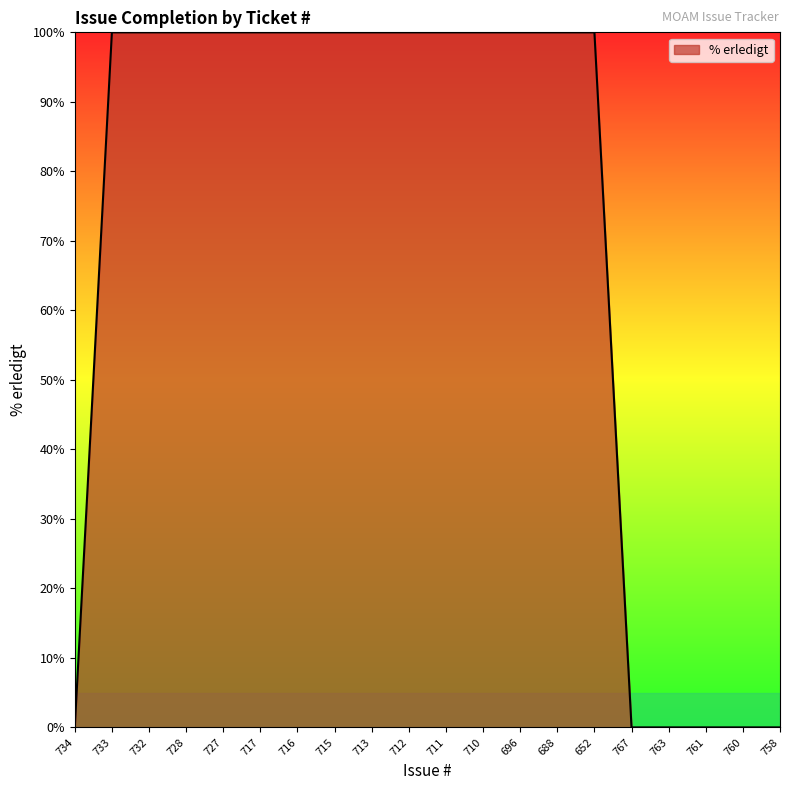

Reading right to left, extract all data points from this chart.

0	0	0	0	0	100	100	100	100	100	100	100	100	100	100	100	100	100	100	0